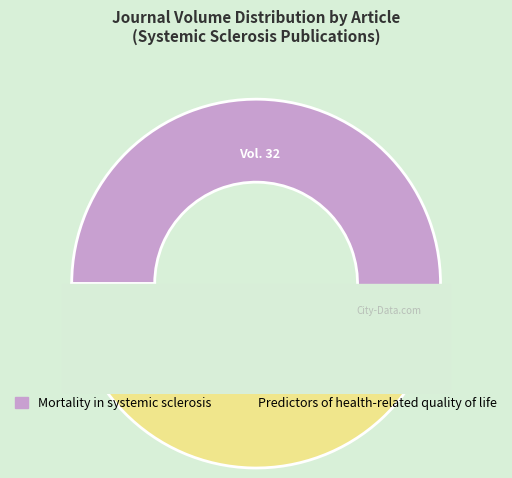

What percentage is the Mortality in systemic sclerosis slice, to the nearest percent?

51%